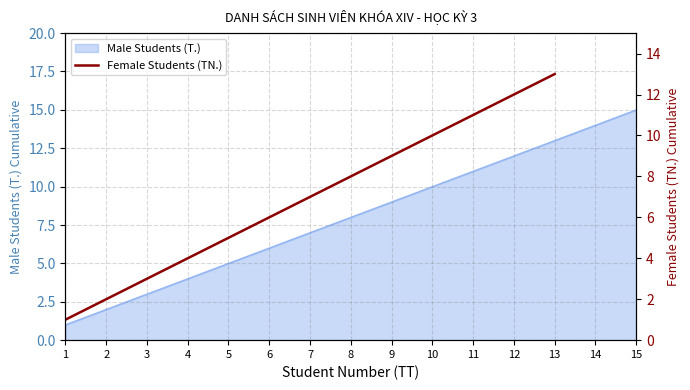

What is the approximate value at 8?

8